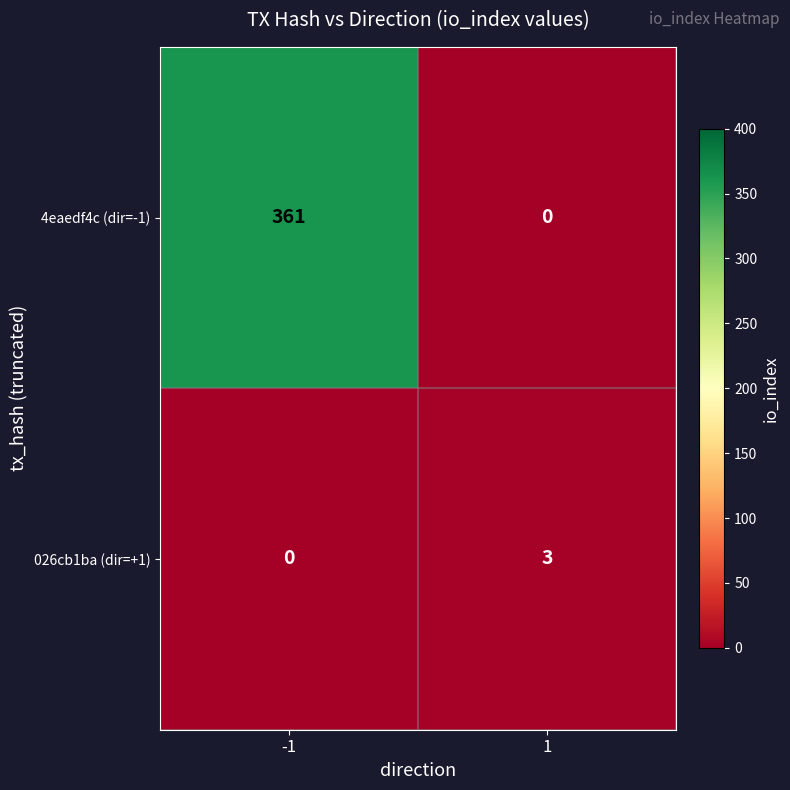

List the series in order of their overall mean, lowest first.

026cb1ba (dir=+1), 4eaedf4c (dir=-1)